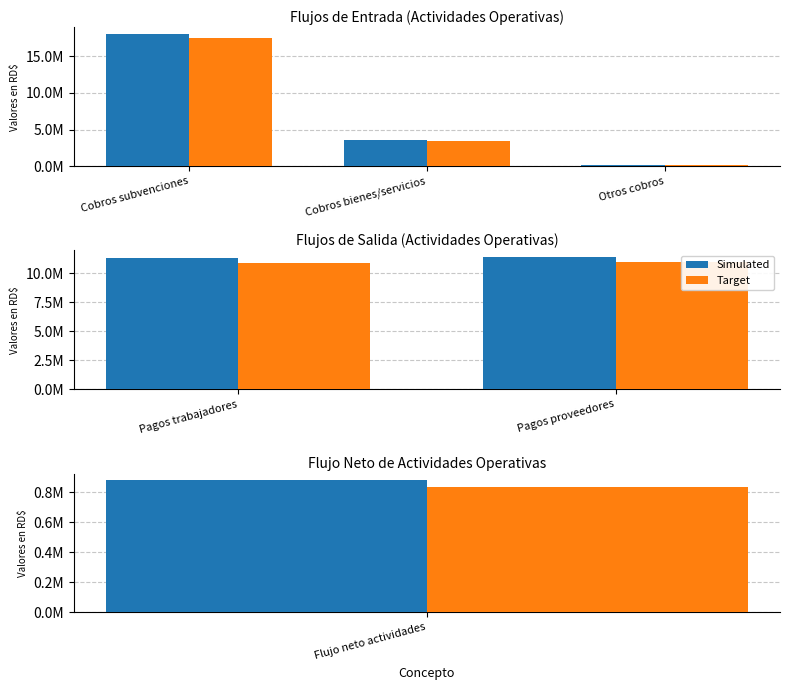

Does the chart contain stacked bars?

No